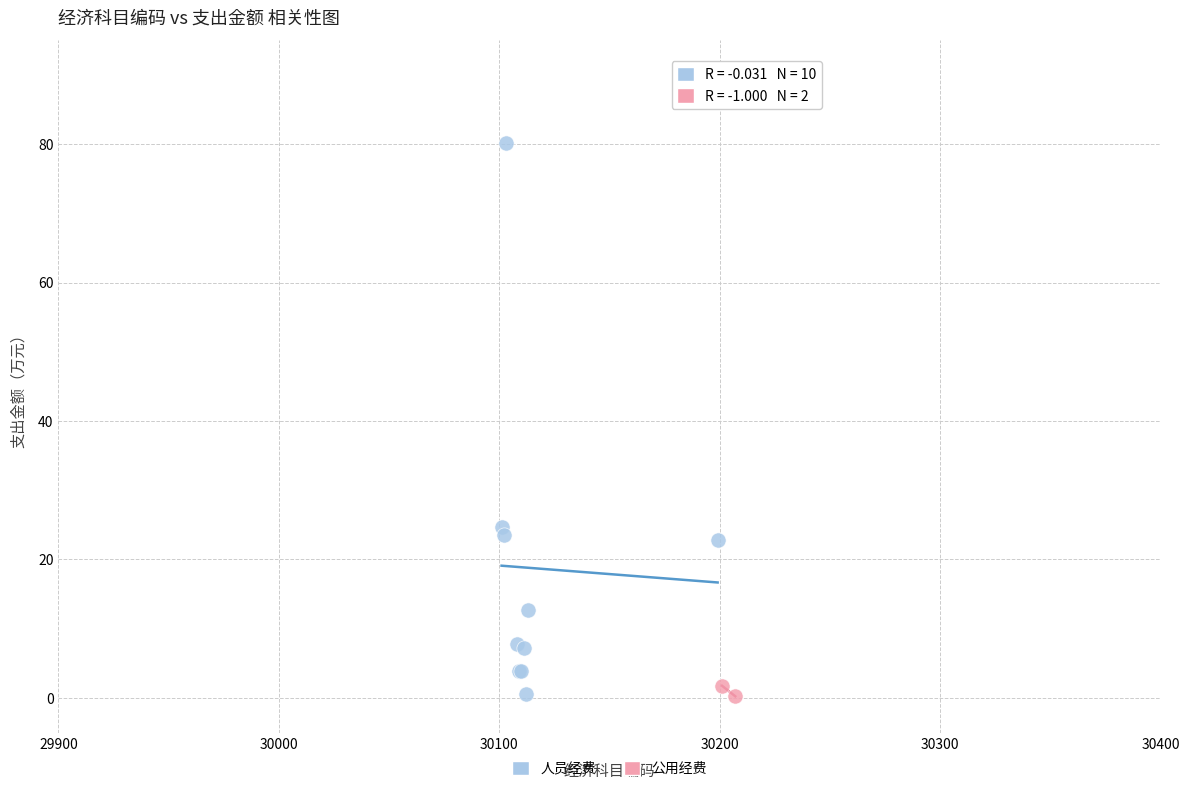

What are all the series names shown in the legend?

人员经费, 公用经费